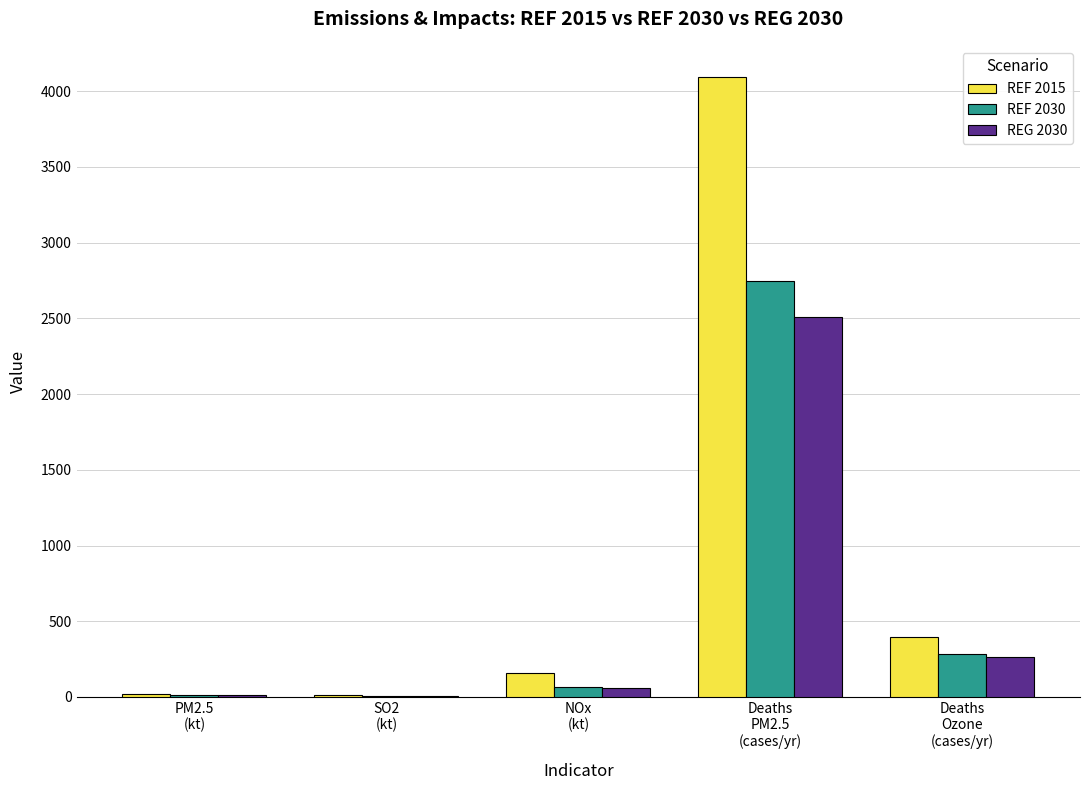

At which category is the sum across all series the highest?

Deaths
PM2.5
(cases/yr)